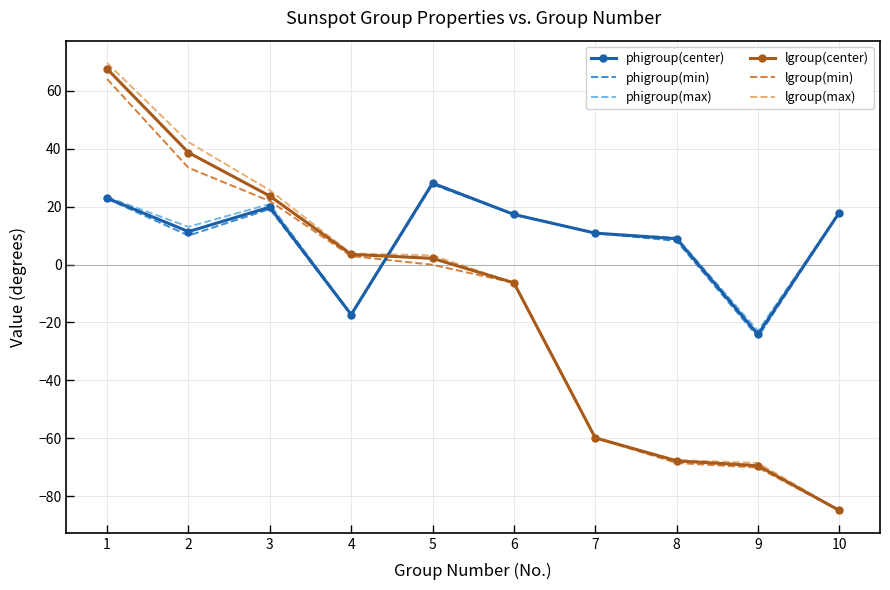

What is the greatest value displayed?

69.5